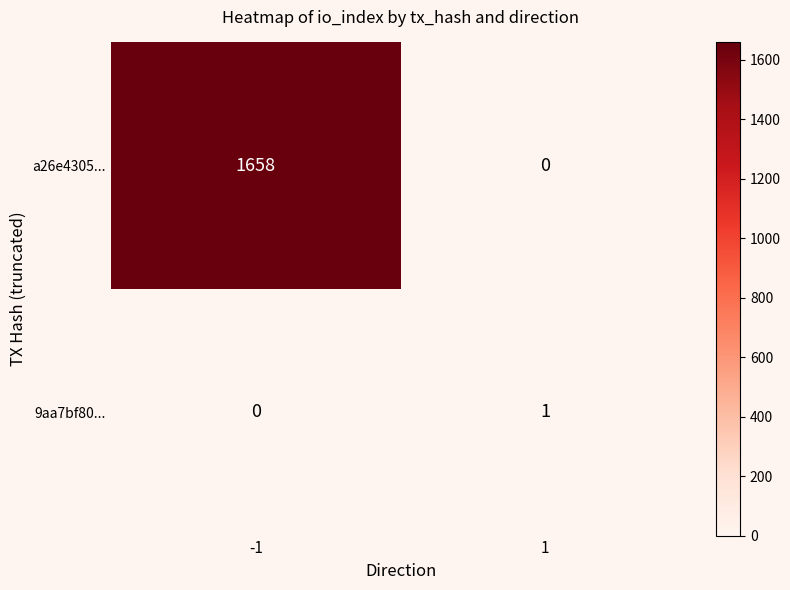

What is the greatest value displayed?

1658